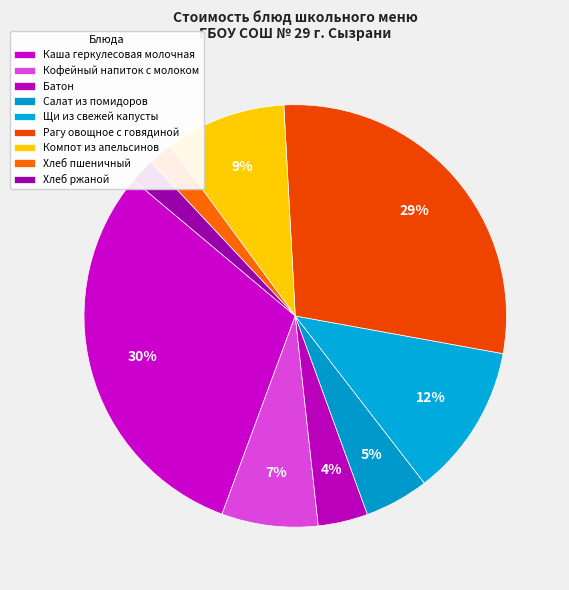

What is the largest slice in the pie chart?

Каша геркулесовая молочная